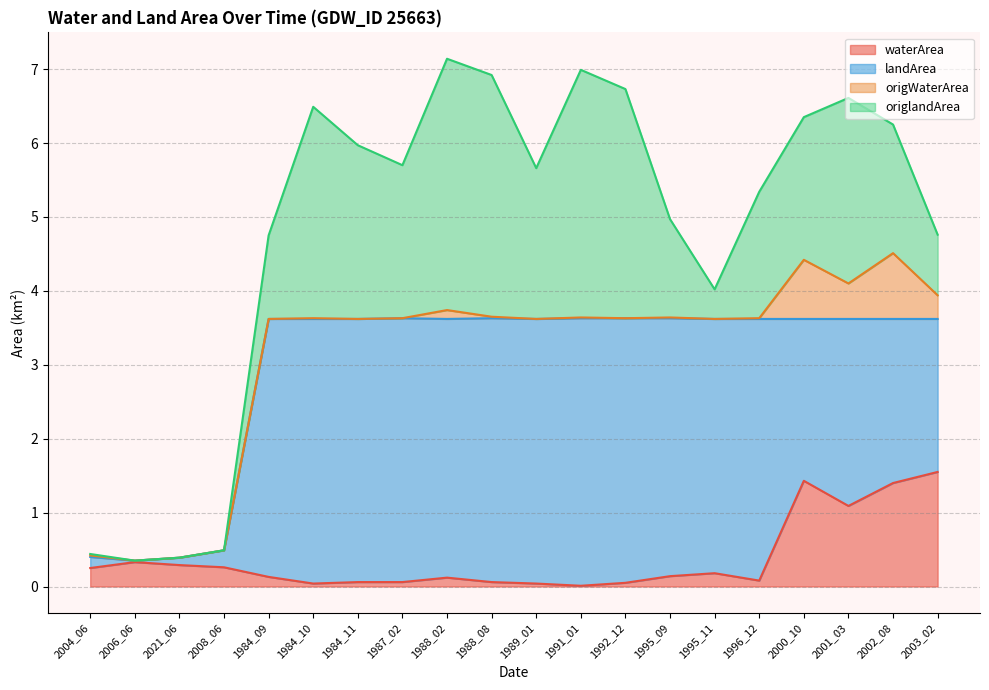

Which series has the largest total across all categories?

landArea